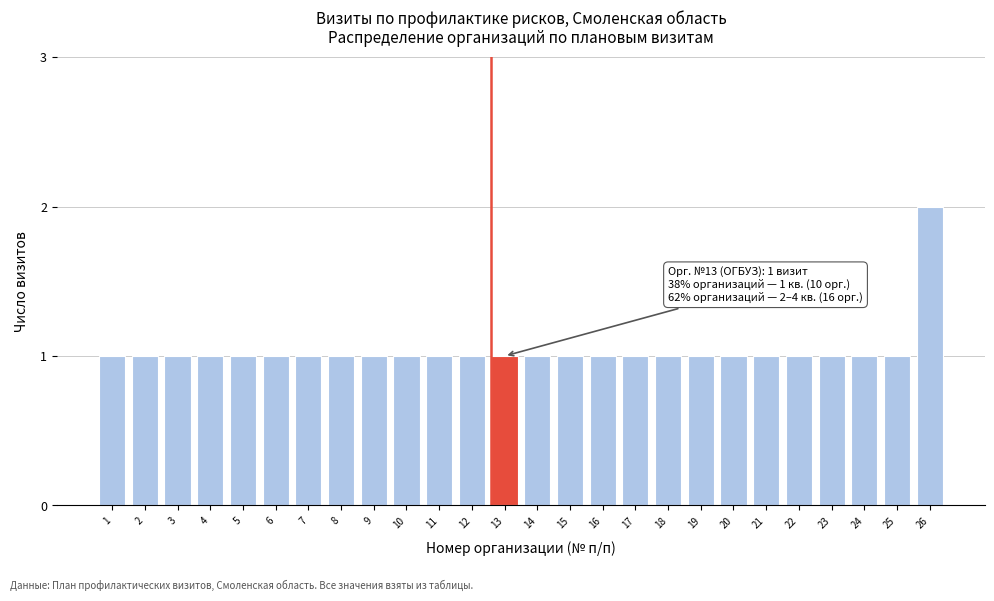

Reading right to left, list all the values displayed in this chart.

2	1	1	1	1	1	1	1	1	1	1	1	1	1	1	1	1	1	1	1	1	1	1	1	1	1